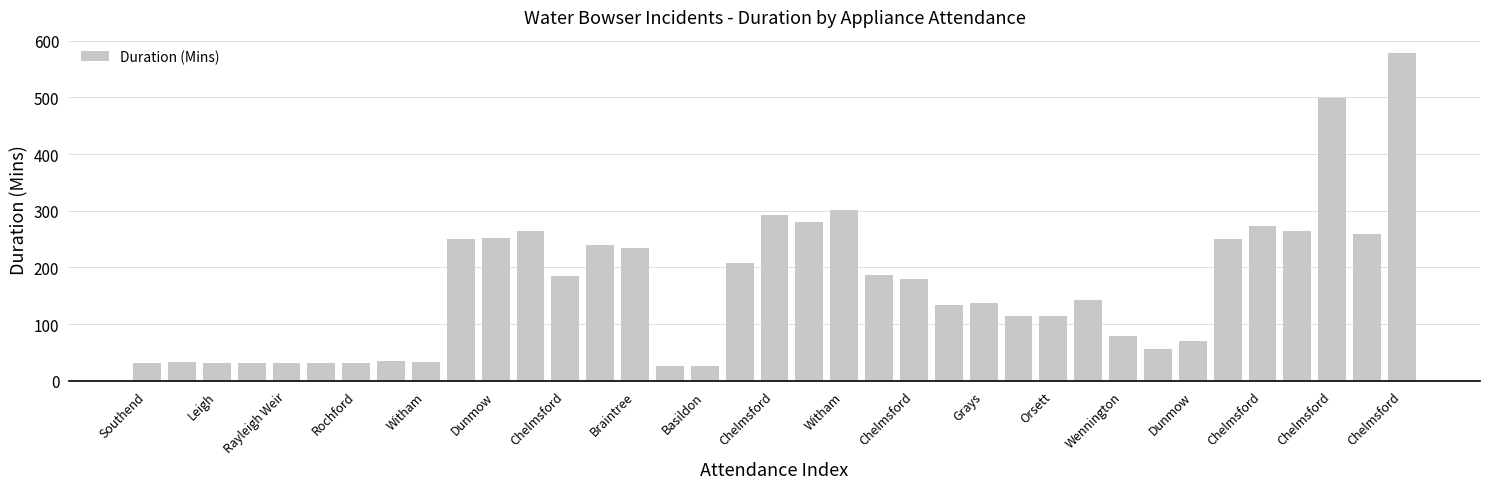

How many bars are there in total?

37